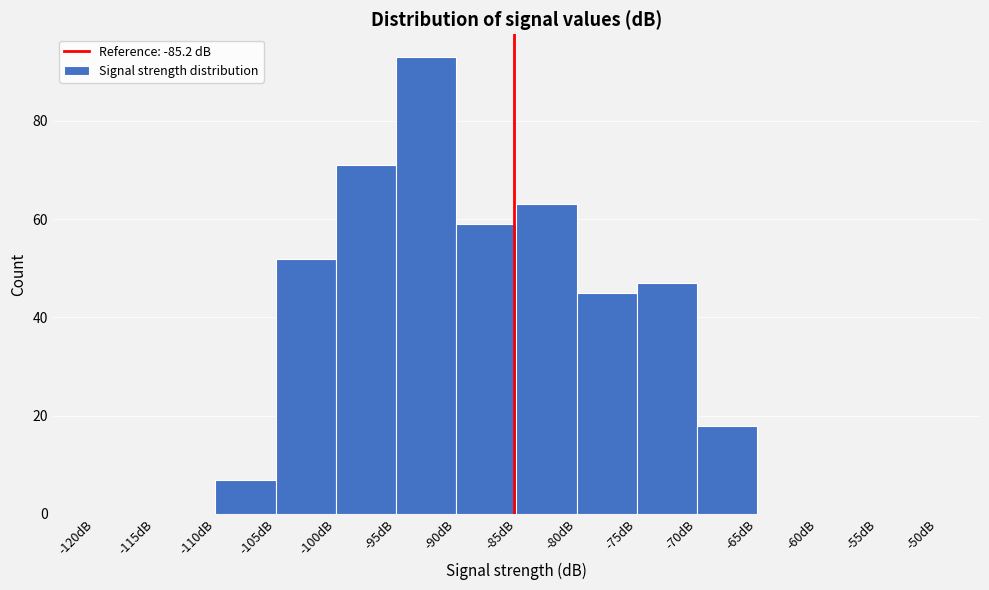

Reading left to right, list every bar in this chart as the range it spans on the x-axis followed by its height. The values are not printed on the chart, so give them approximately, as read against the axis.

-120 to -115: 0
-115 to -110: 0
-110 to -105: 8
-105 to -100: 52
-100 to -95: 72
-95 to -90: 94
-90 to -85: 60
-85 to -80: 64
-80 to -75: 46
-75 to -70: 48
-70 to -65: 18
-65 to -60: 0
-60 to -55: 0
-55 to -50: 0